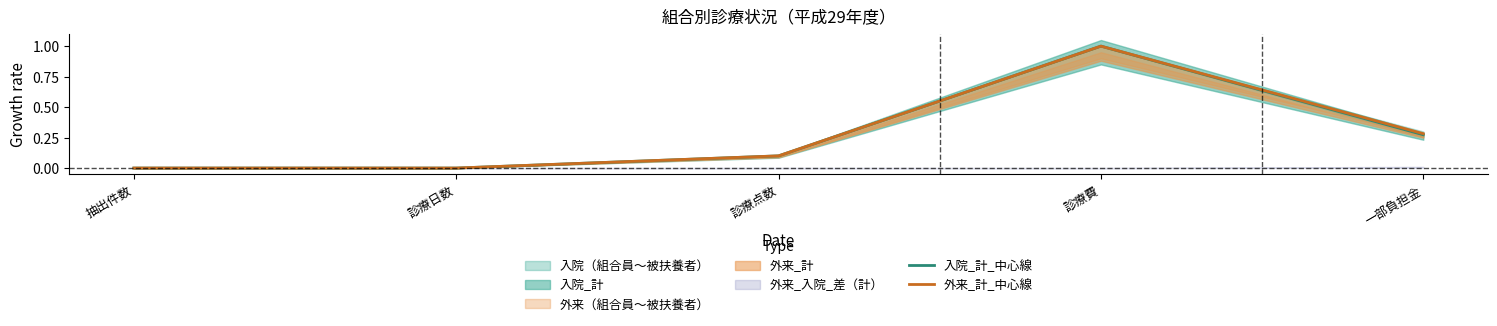

How many lines are shown in the chart?

2